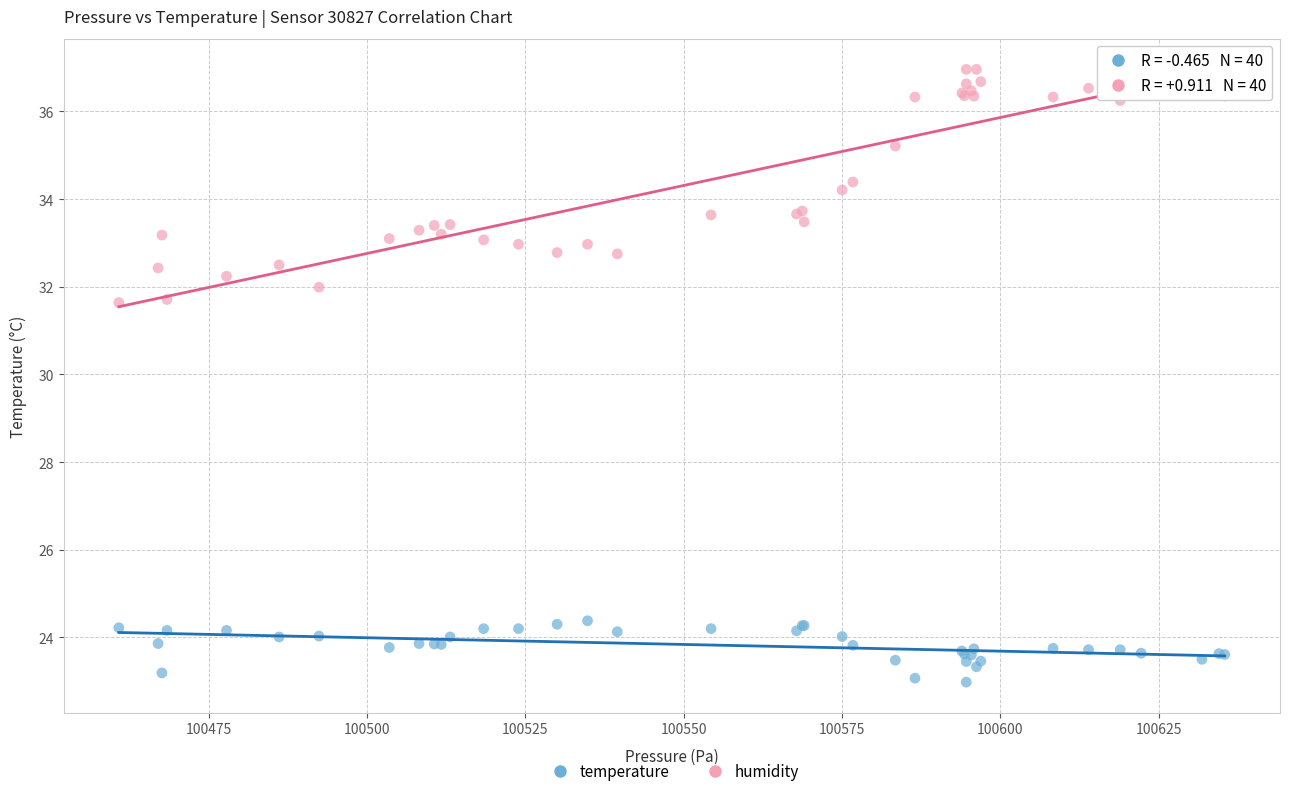

Which series reaches the minimum Y coordinate?

temperature